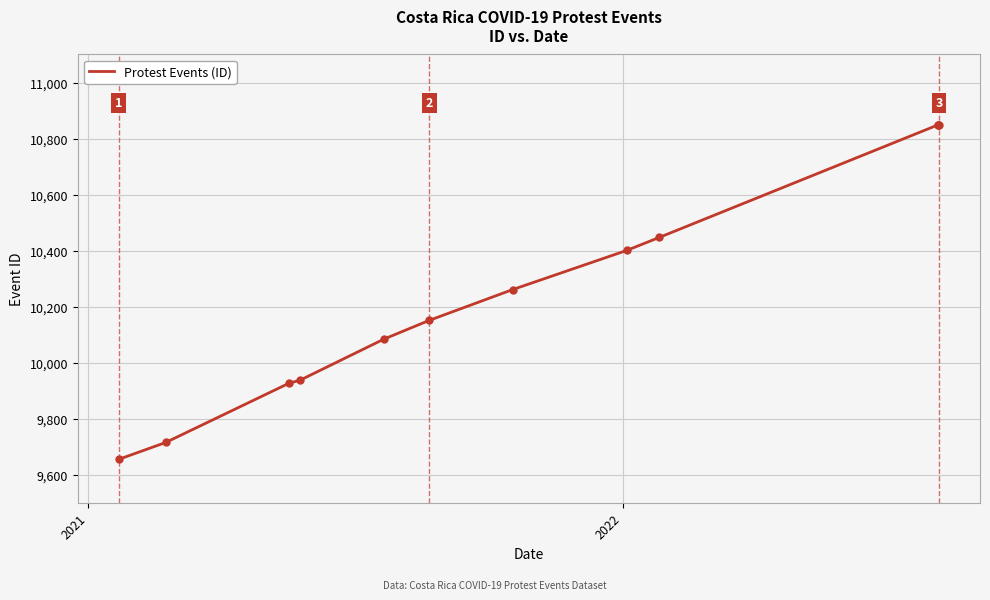

How many data points are less than 10261?

6